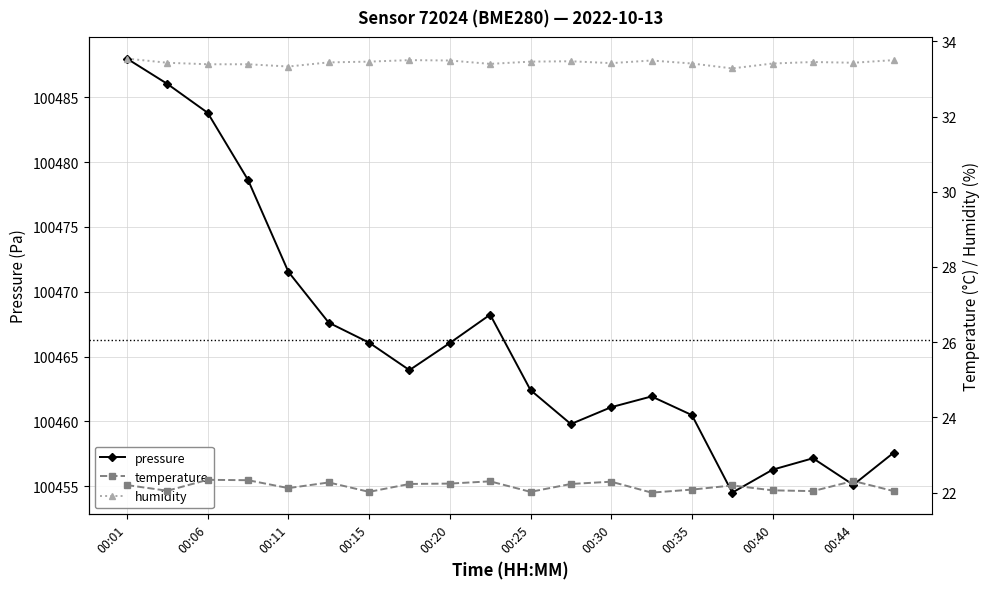

What is the greatest value displayed?

100488.0